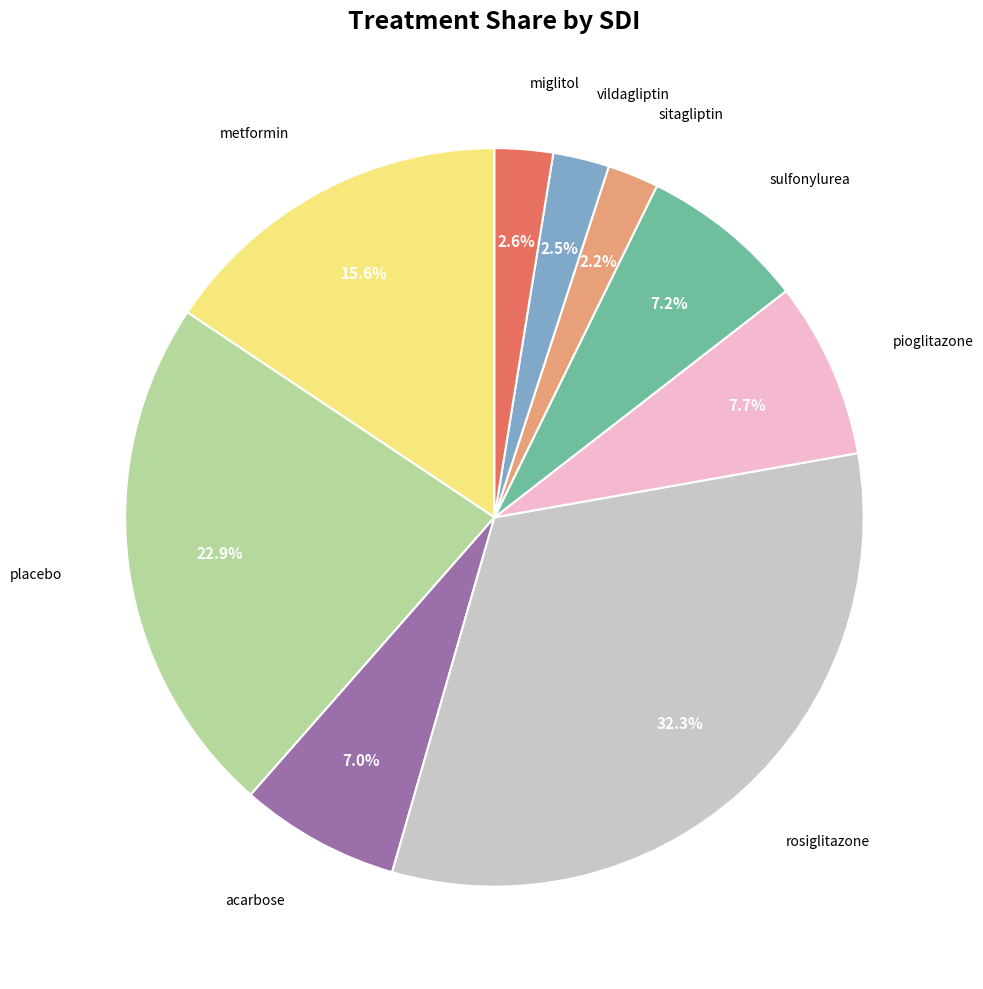

Between sulfonylurea and metformin, which is larger?

metformin